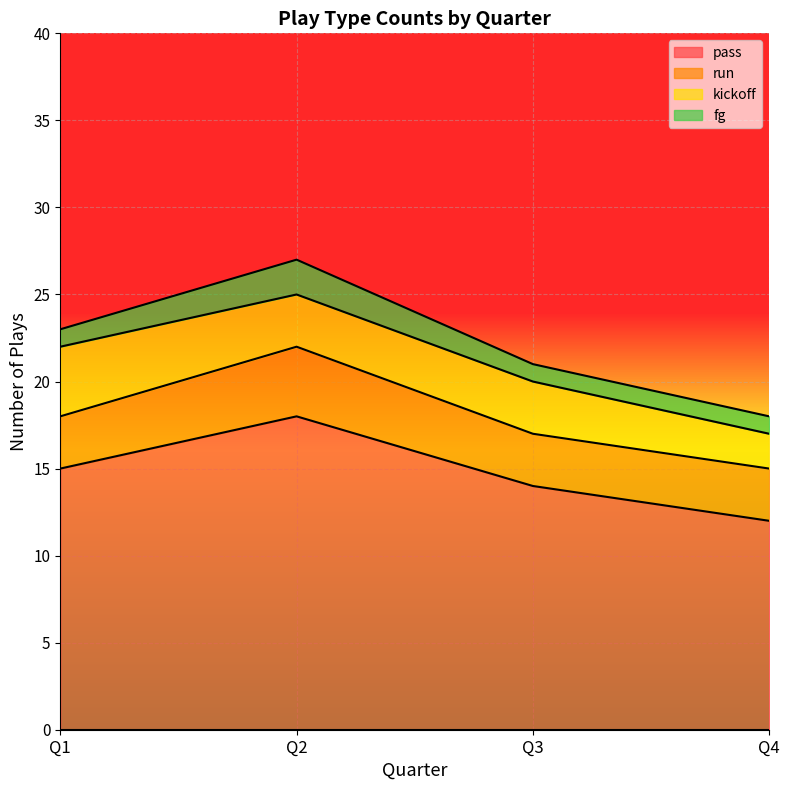

At how many categories does at least one series exceed 2?

4